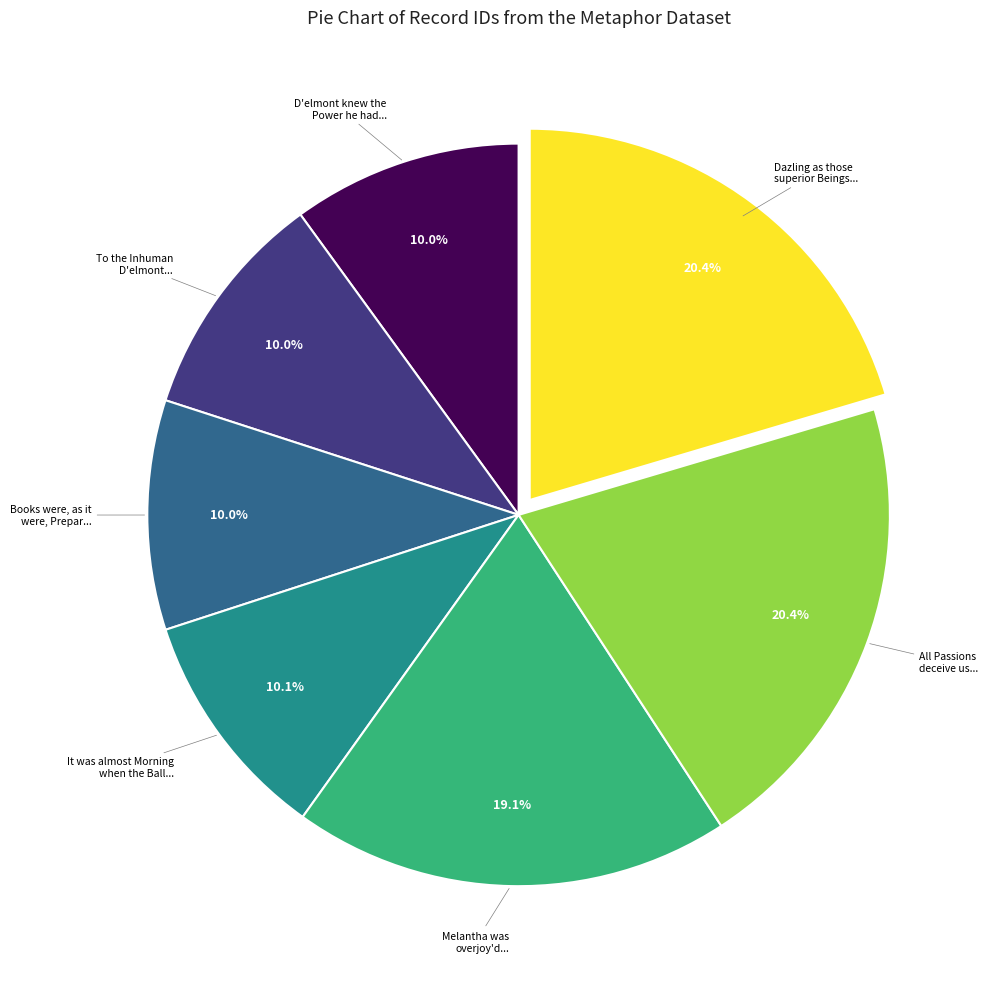

Does any single category account for the majority?

No